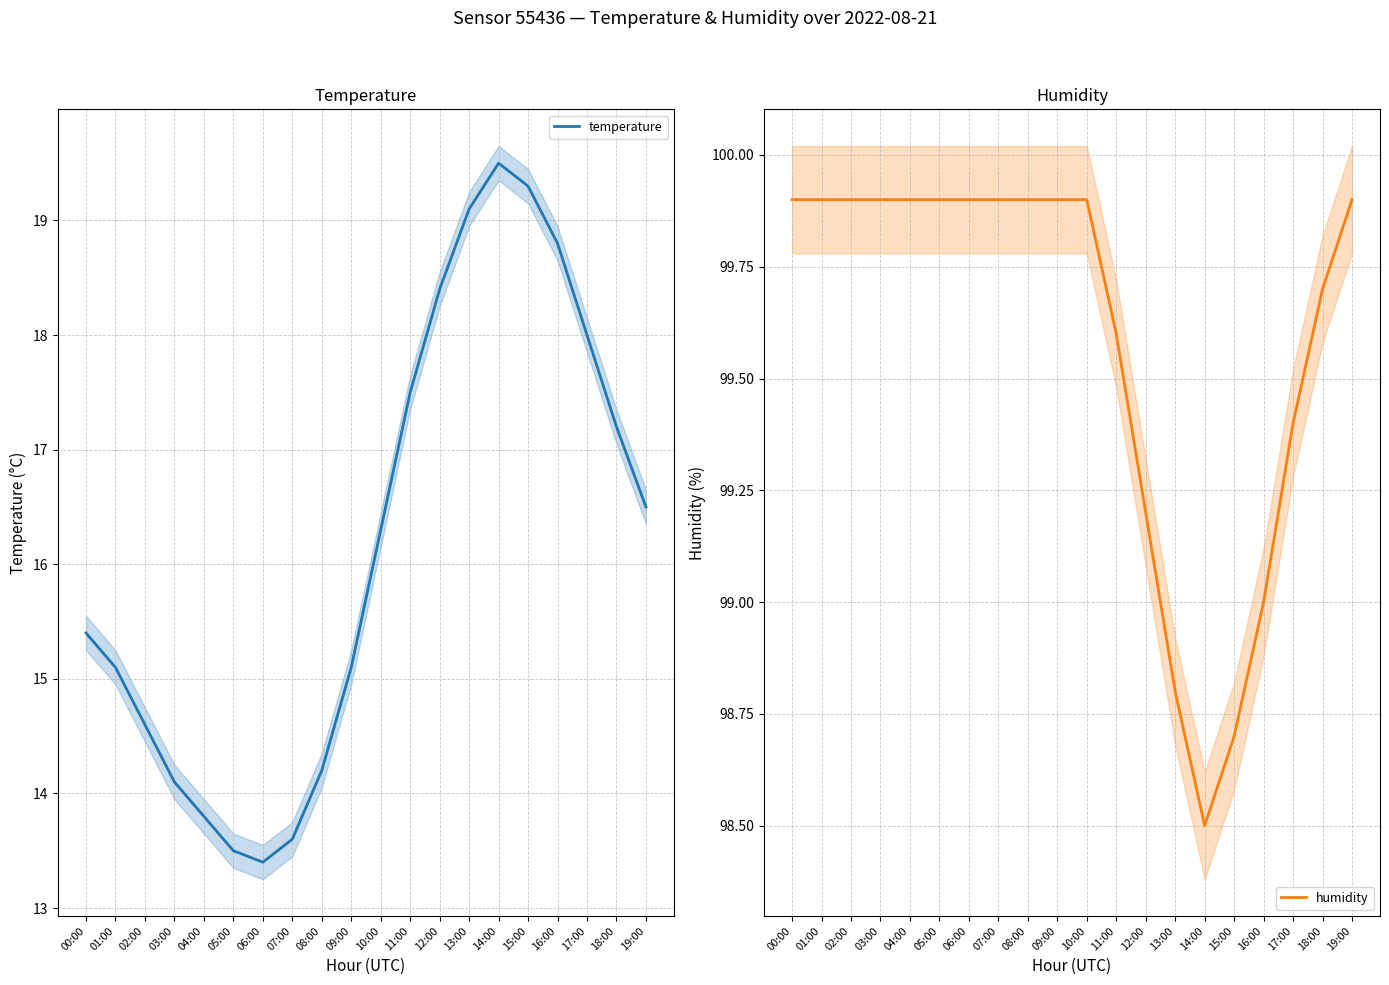

Reading right to left, transcribe all the data shown in this chart.

temperature: 19:00=16.5	18:00=17.2	17:00=18.0	16:00=18.8	15:00=19.3	14:00=19.5	13:00=19.1	12:00=18.4	11:00=17.5	10:00=16.3	09:00=15.1	08:00=14.2	07:00=13.6	06:00=13.4	05:00=13.5	04:00=13.8	03:00=14.1	02:00=14.6	01:00=15.1	00:00=15.4
humidity: 19:00=99.9	18:00=99.7	17:00=99.4	16:00=99.0	15:00=98.7	14:00=98.5	13:00=98.8	12:00=99.2	11:00=99.6	10:00=99.9	09:00=99.9	08:00=99.9	07:00=99.9	06:00=99.9	05:00=99.9	04:00=99.9	03:00=99.9	02:00=99.9	01:00=99.9	00:00=99.9